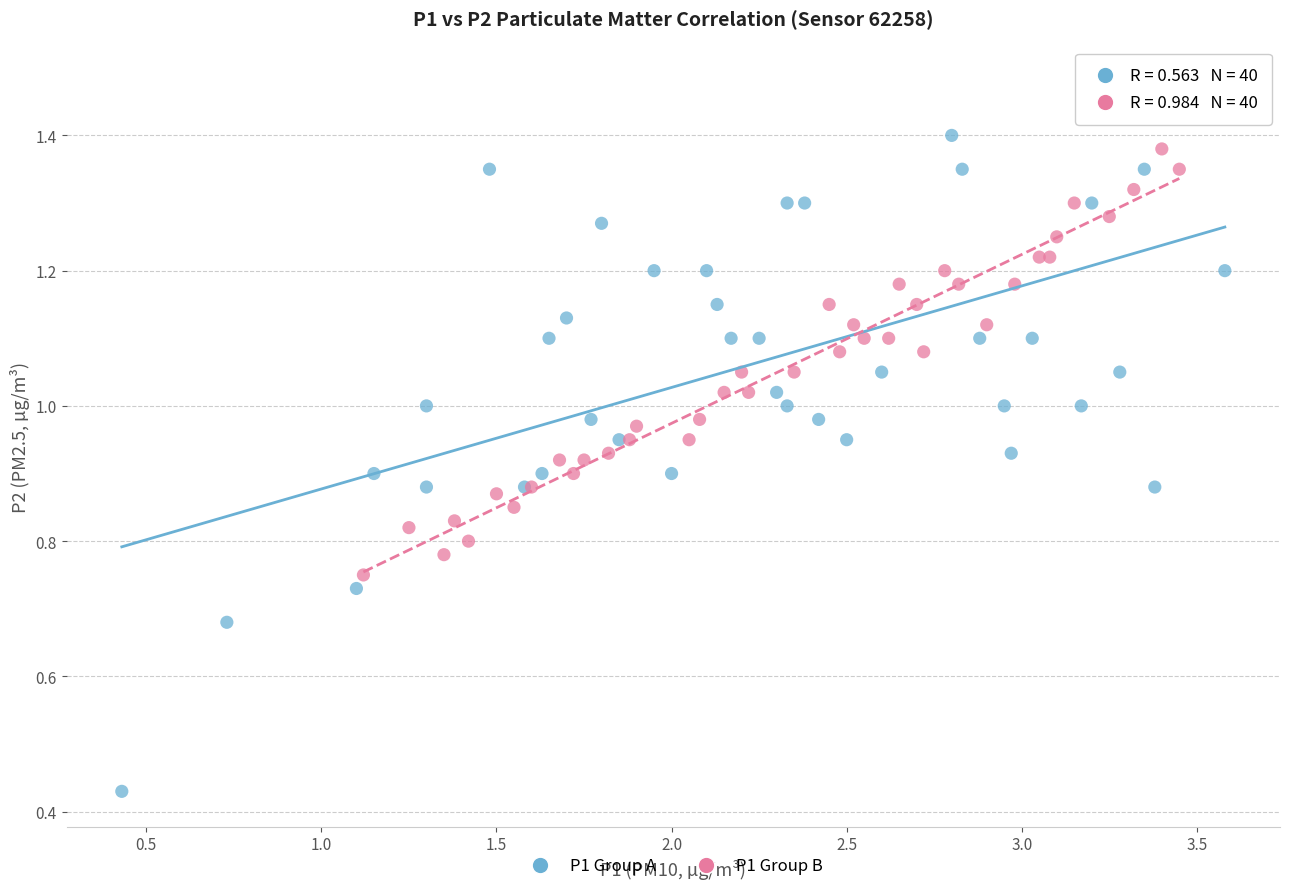

Which series reaches the minimum Y coordinate?

P1 Group A